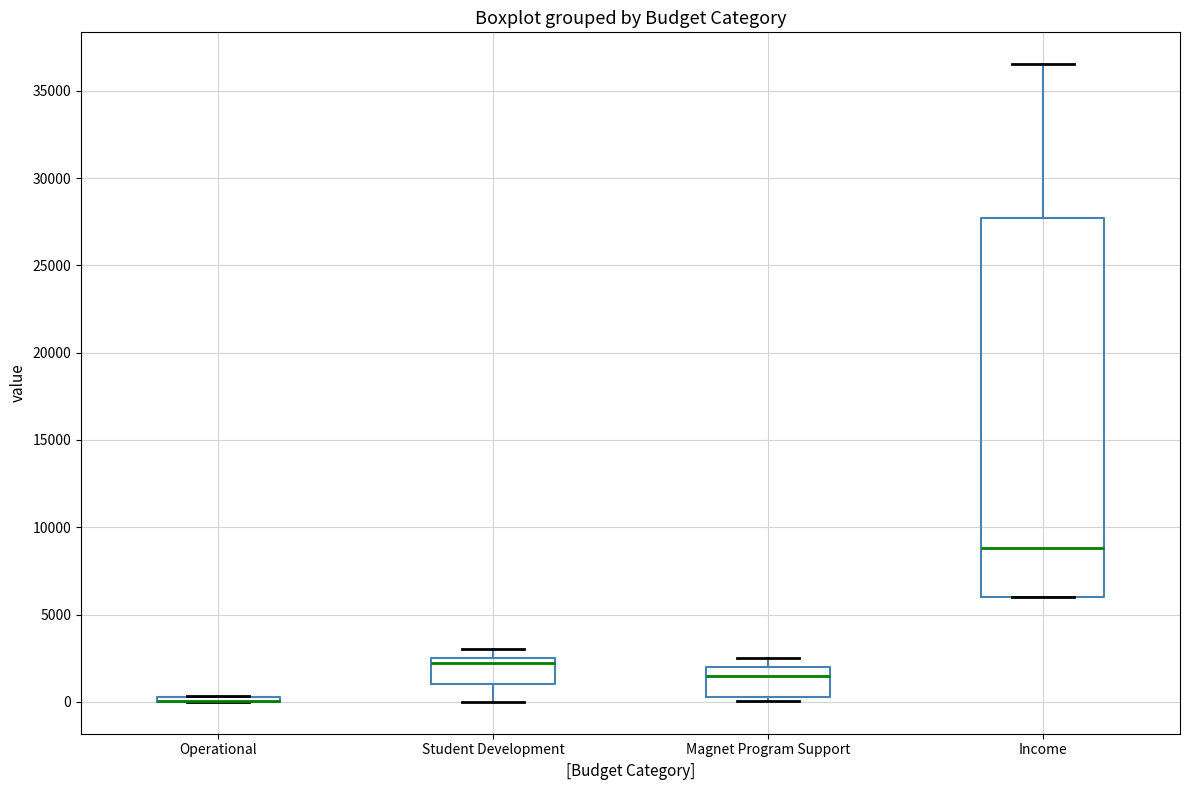

Where is the lower edge of the box for Income on the y-axis? The values are not printed on the chart, so give them approximately, as read against the axis.

6000